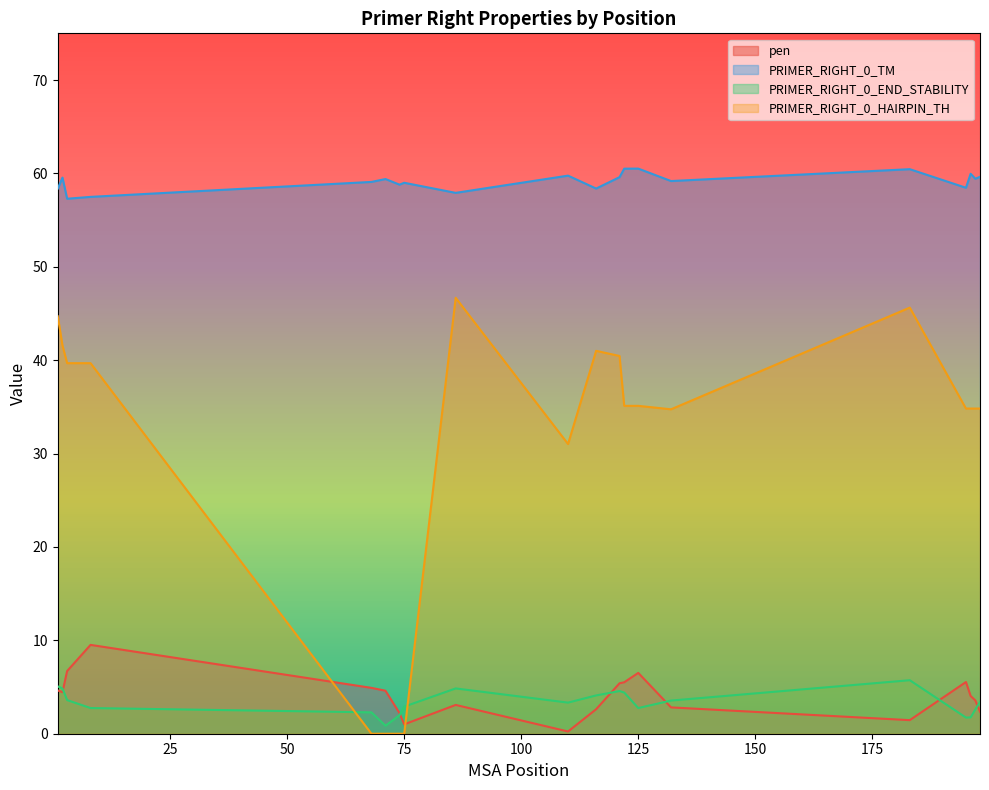

What is the value of the pen point at the 3rd from the left?

6.7